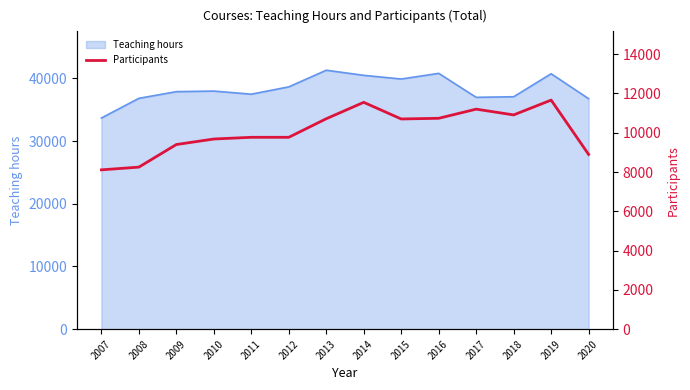

How many points are higher than both their immediate neighbors (excluding endpoints)?

3